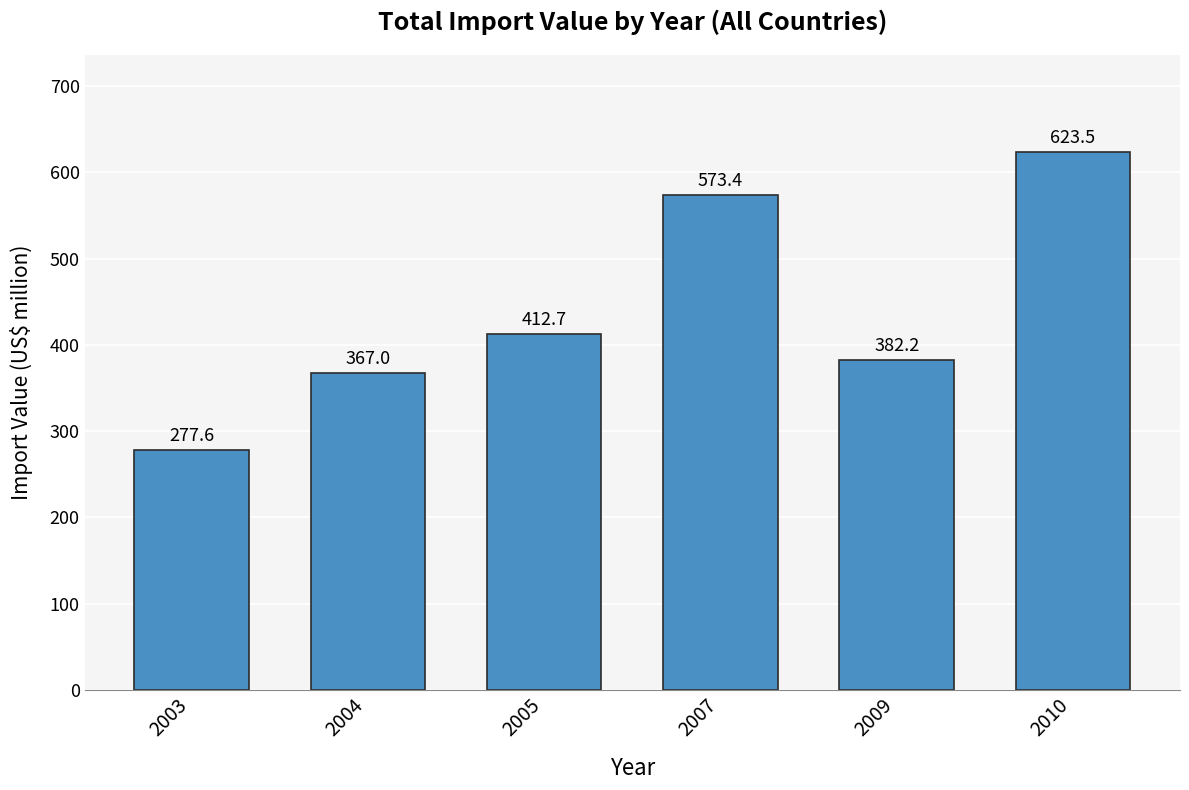

What is the ratio of the value at 2005 to the value at 2003?

1.5